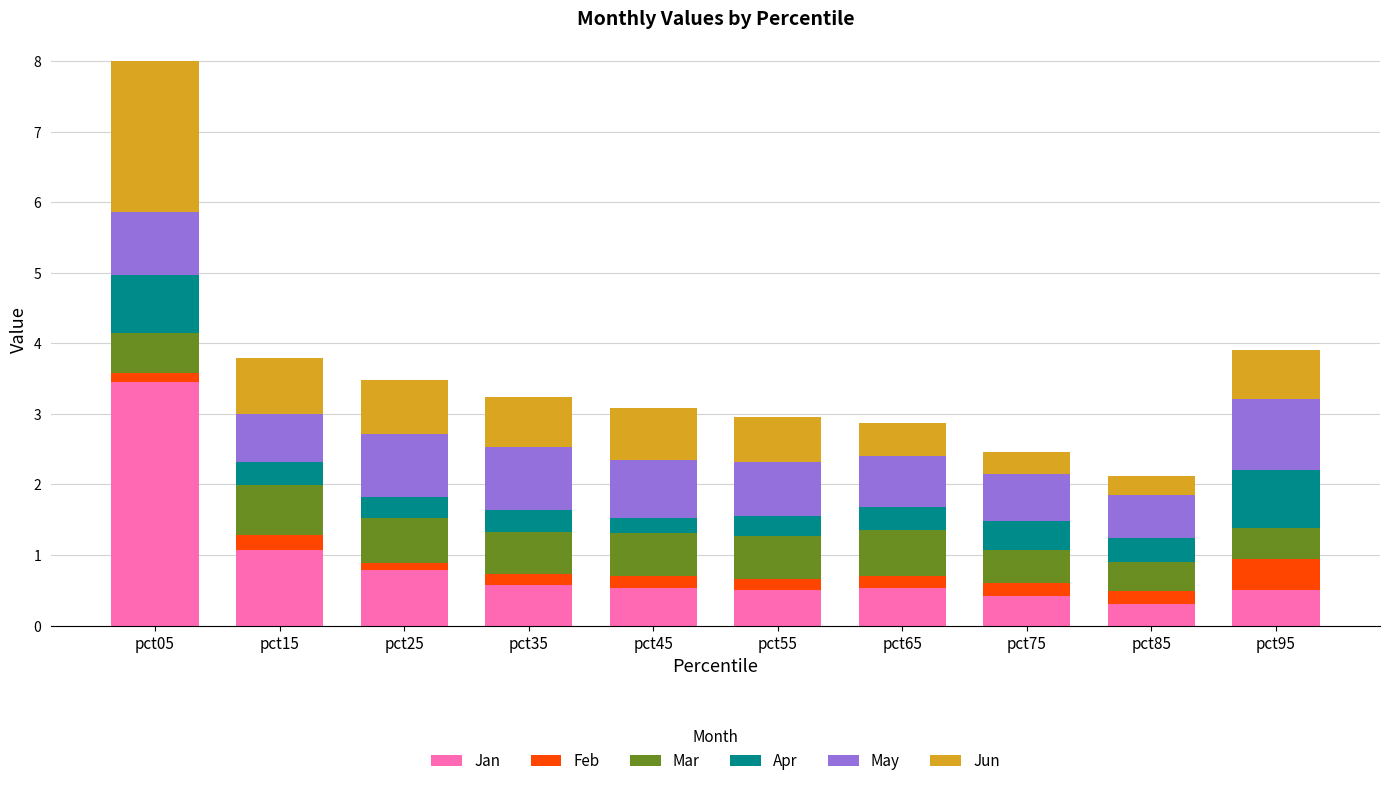

What is the approximate value of Jan at pct15?

1.1